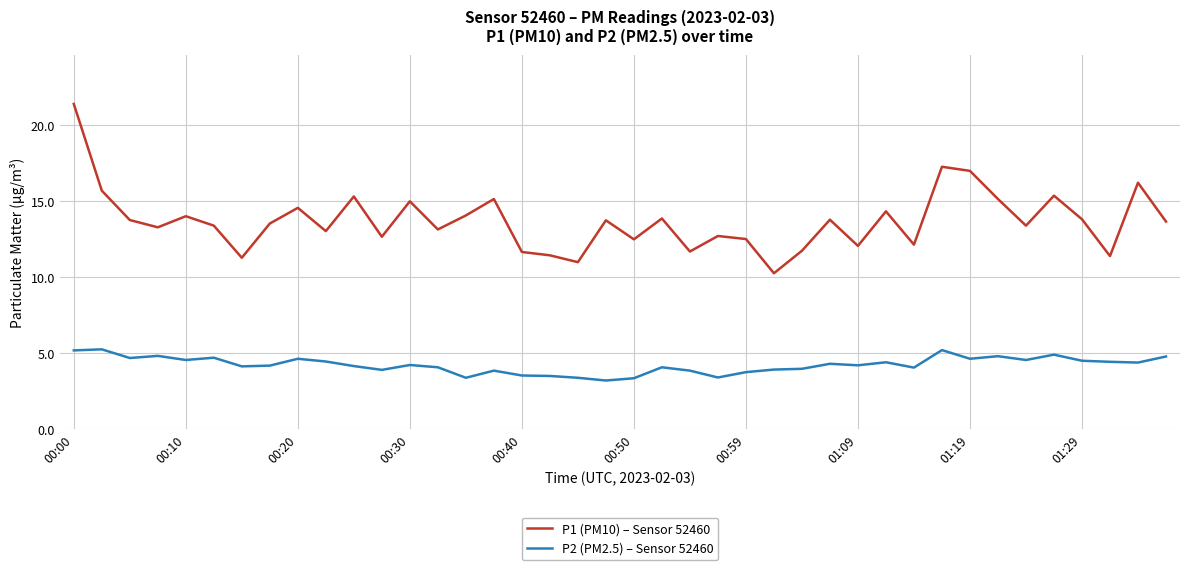

List the series in order of their overall mean, lowest first.

P2 (PM2.5) – Sensor 52460, P1 (PM10) – Sensor 52460